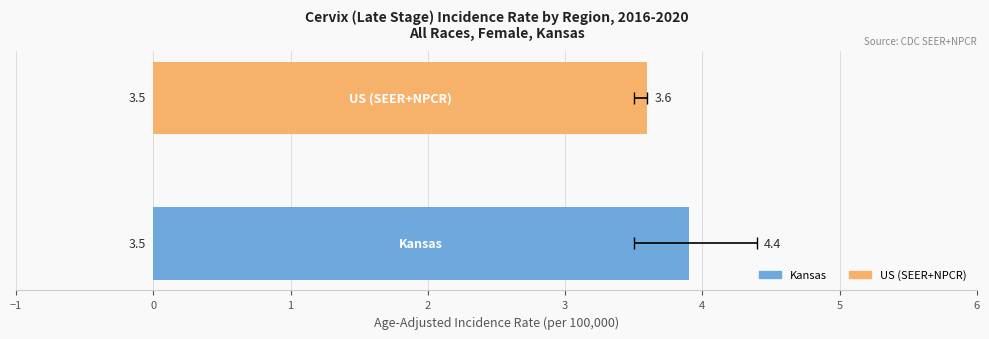

The value of Age-Adjusted Incidence Rate at Kansas is 3.9. True or false?

True